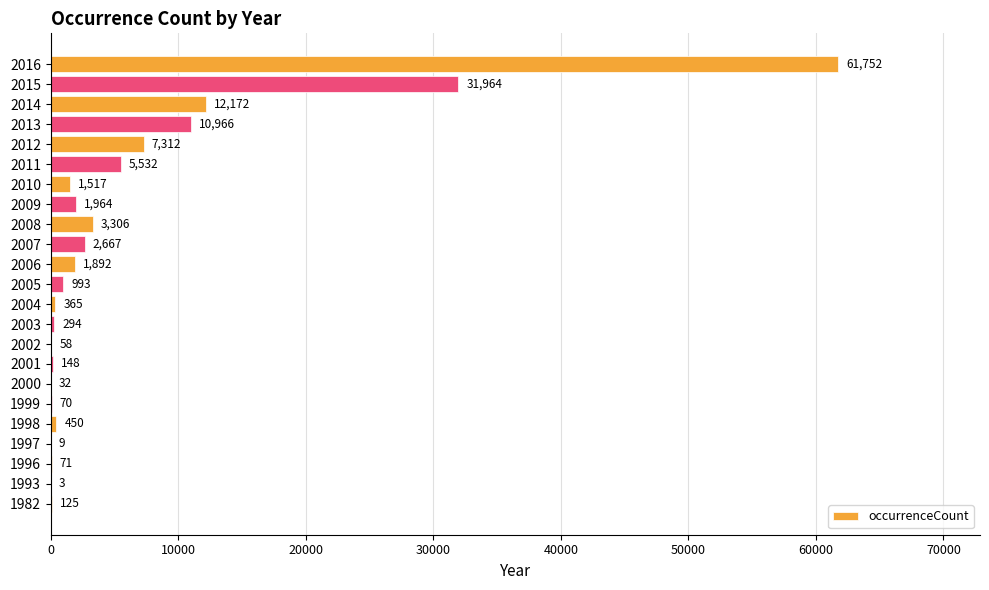

What is the sum of the values at 1982 and 1999?

195